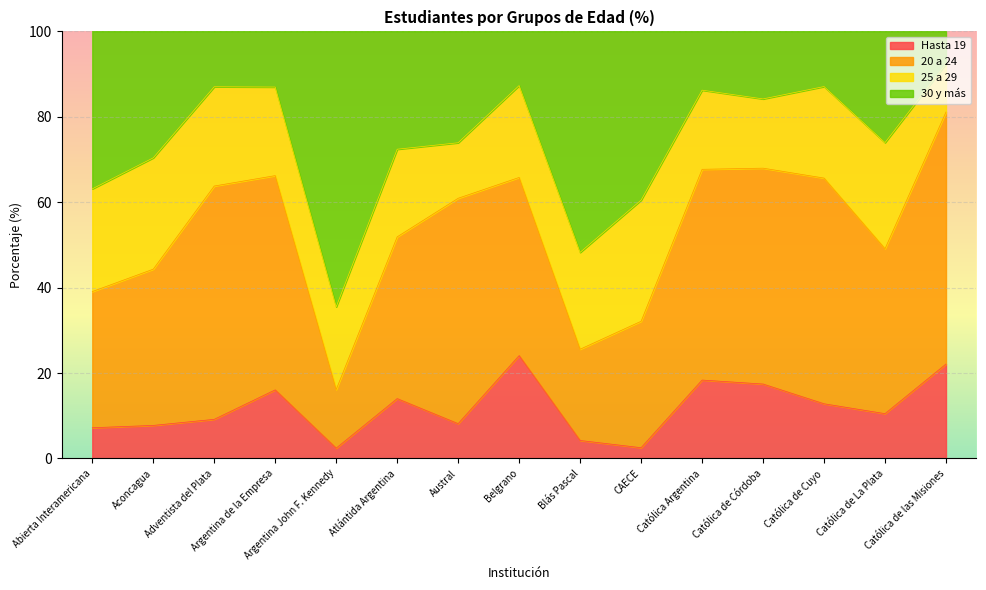

What is the maximum value for Hasta 19?

24.1